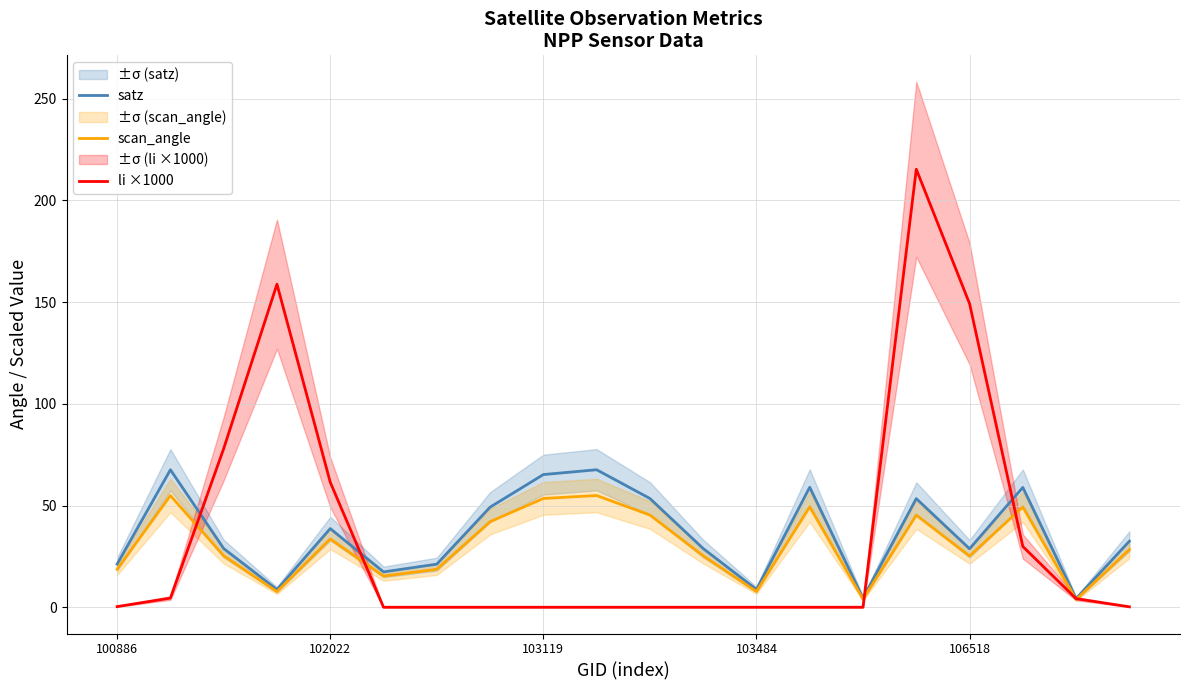

How many lines are shown in the chart?

3